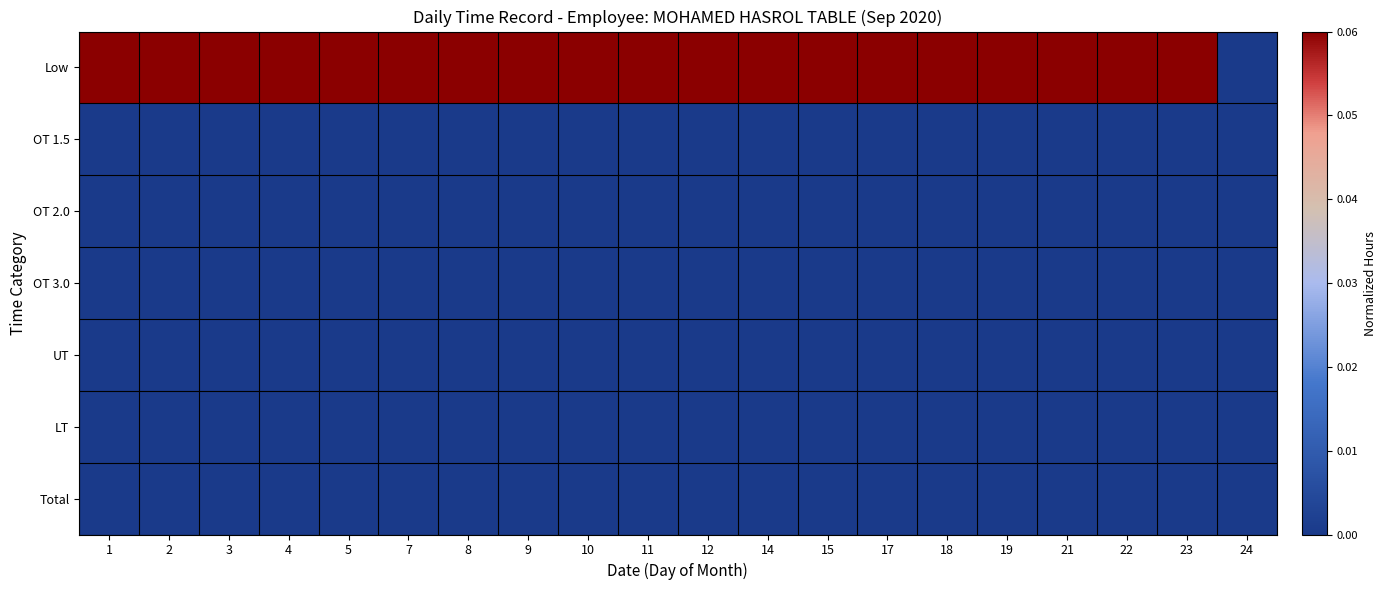

Between 5 and 8, which series saw the biggest shift?

Low